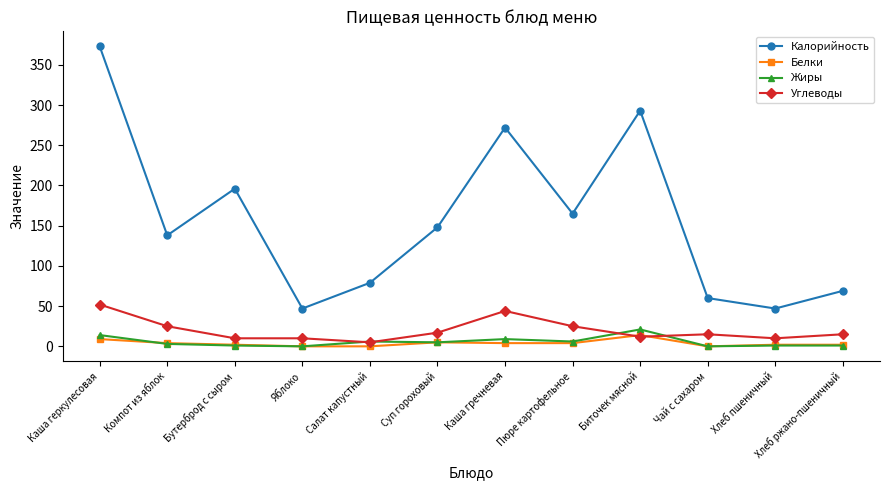

The Калорийность series shows 47 at Хлеб пшеничный. True or false?

True